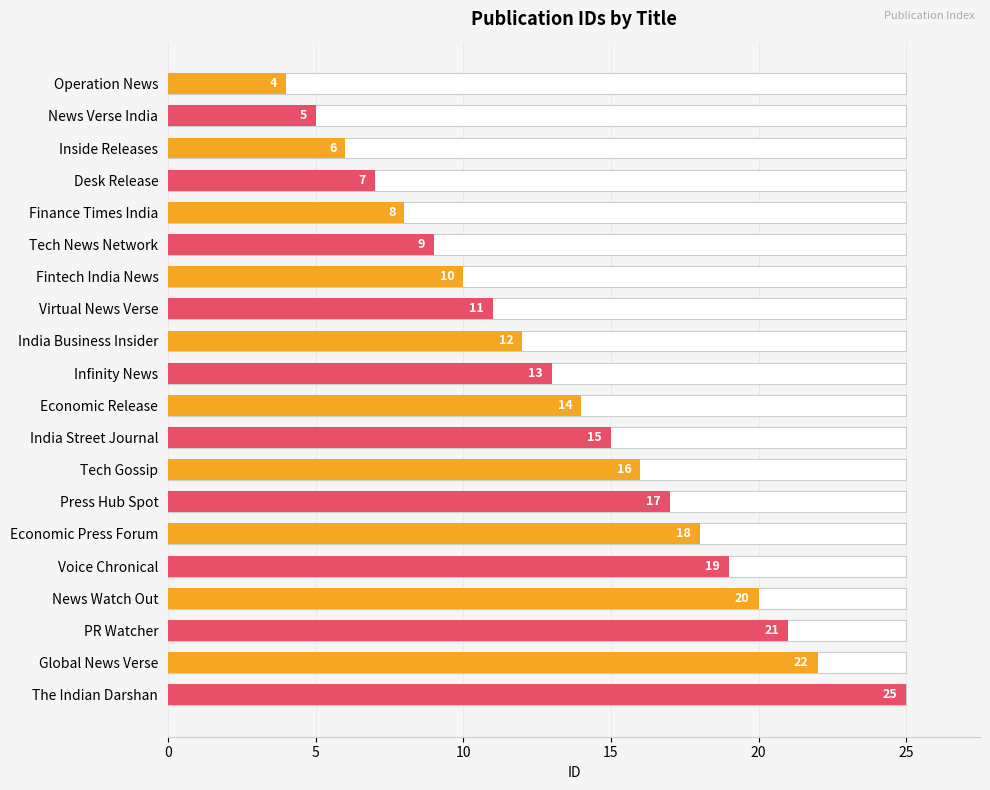

How many categories are shown in the chart?

20